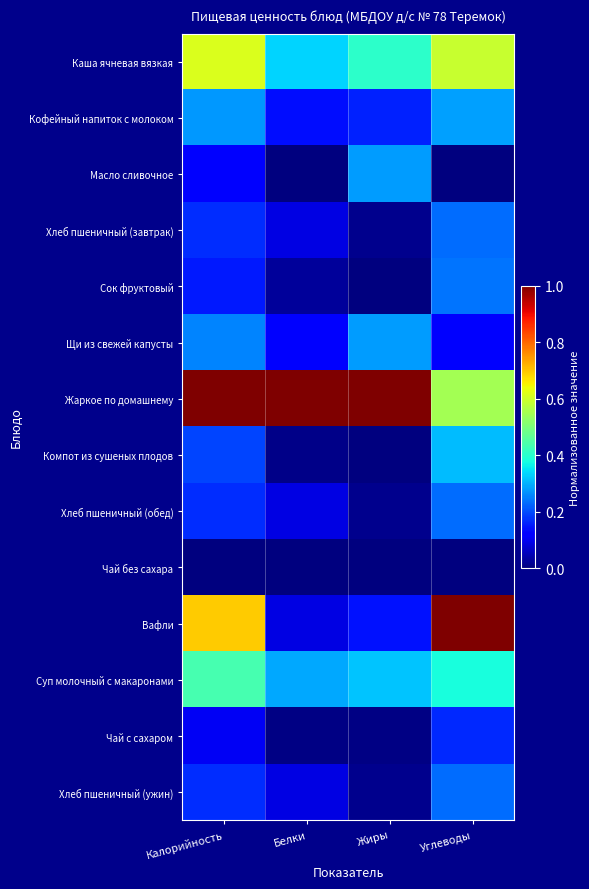

Which label corresponds to the smallest value in the chart?

Белки